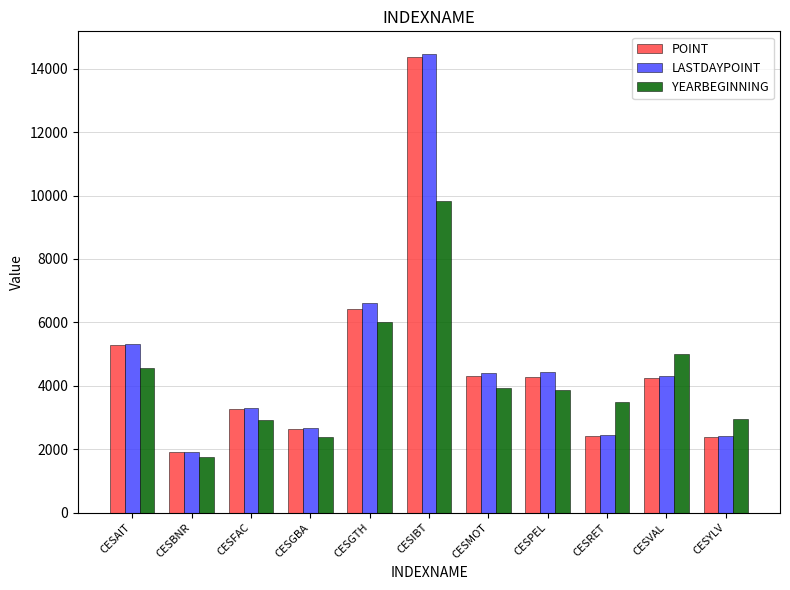

At how many categories does at least one series exceed 10406?

1